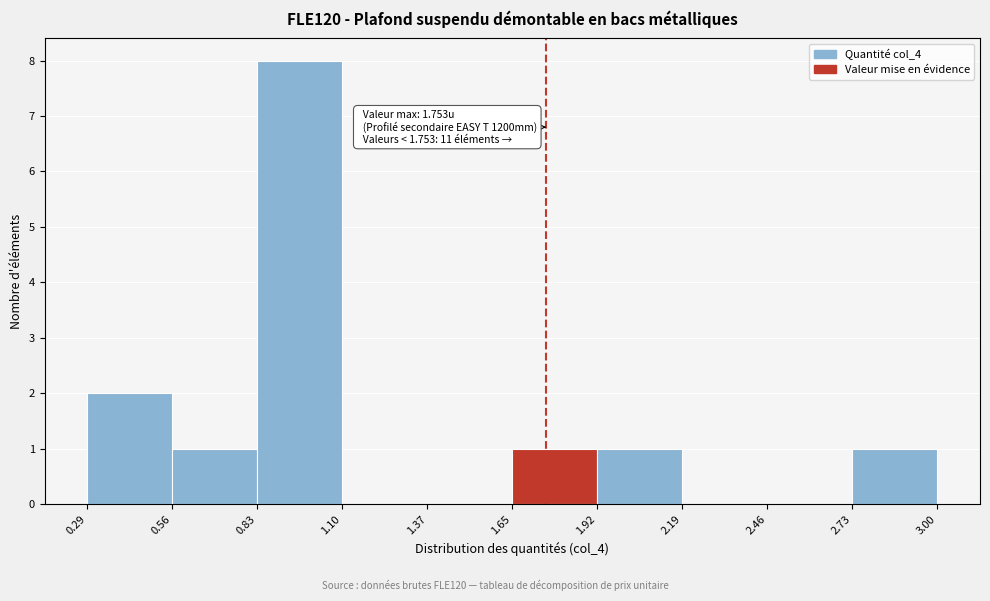

Which range on the x-axis has the tallest bar?

0.83 to 1.10